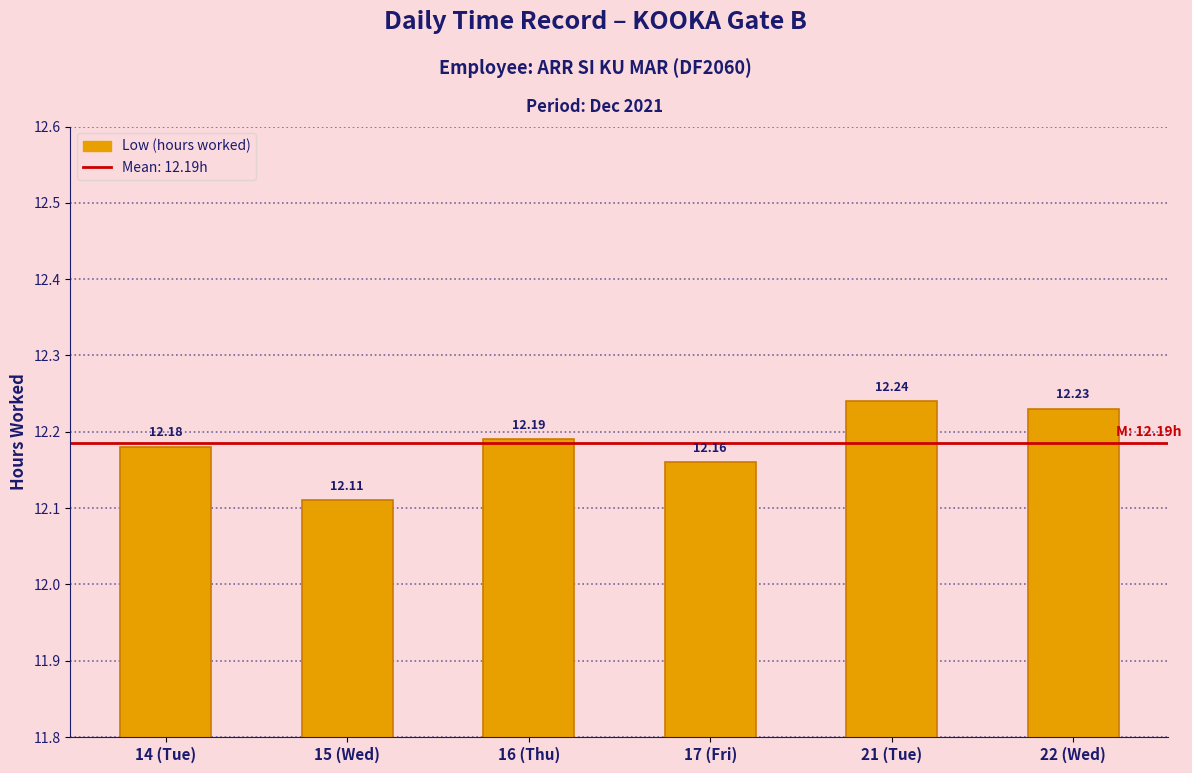

How many bars are there in total?

6